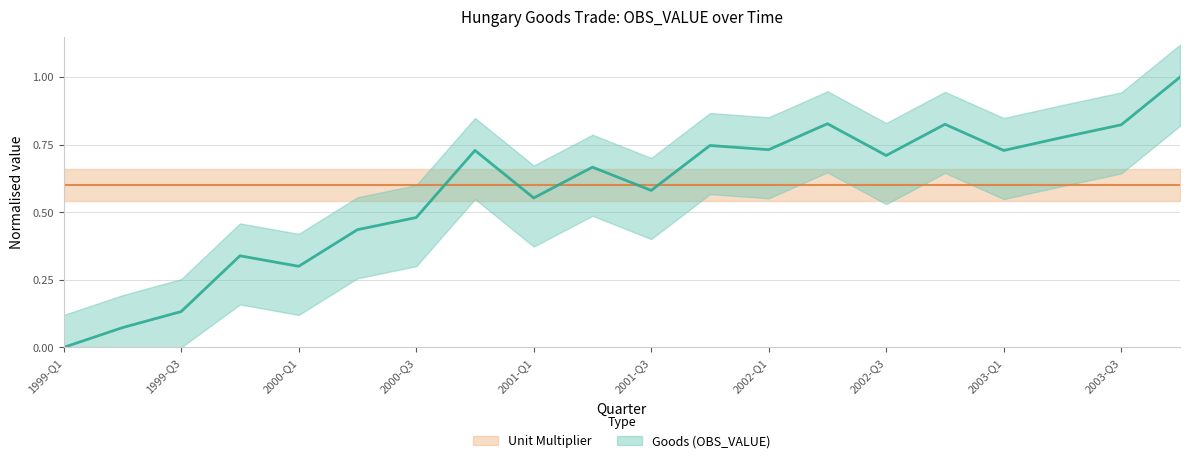

What position from the right is 2003-Q4?

1